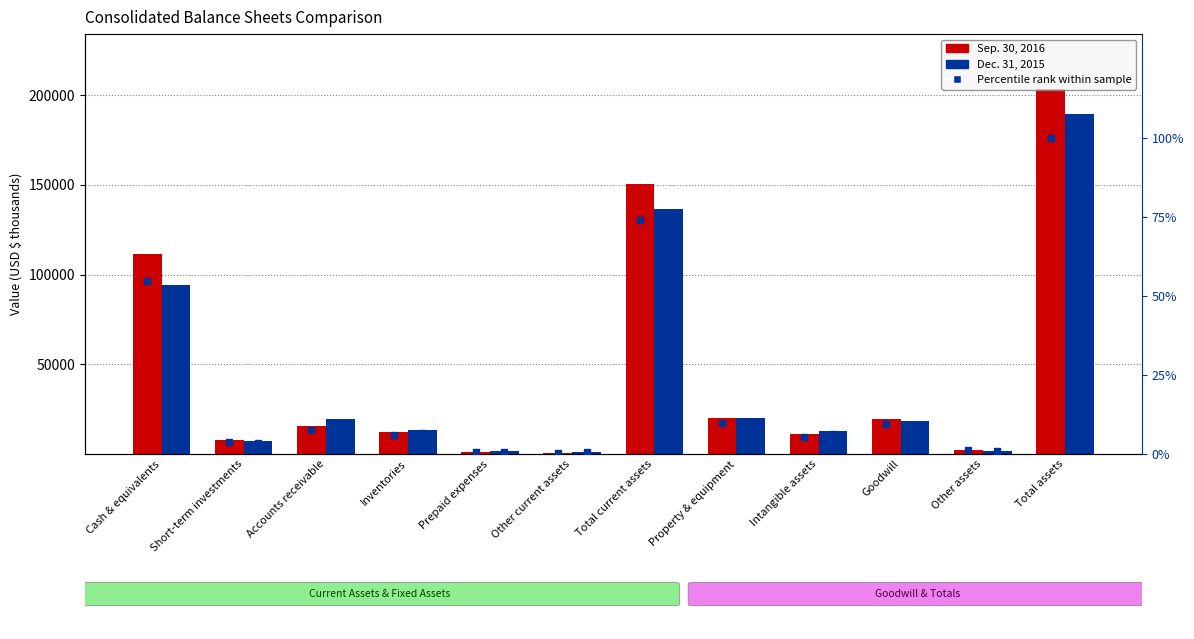

Which series has the largest total across all categories?

Sep. 30, 2016